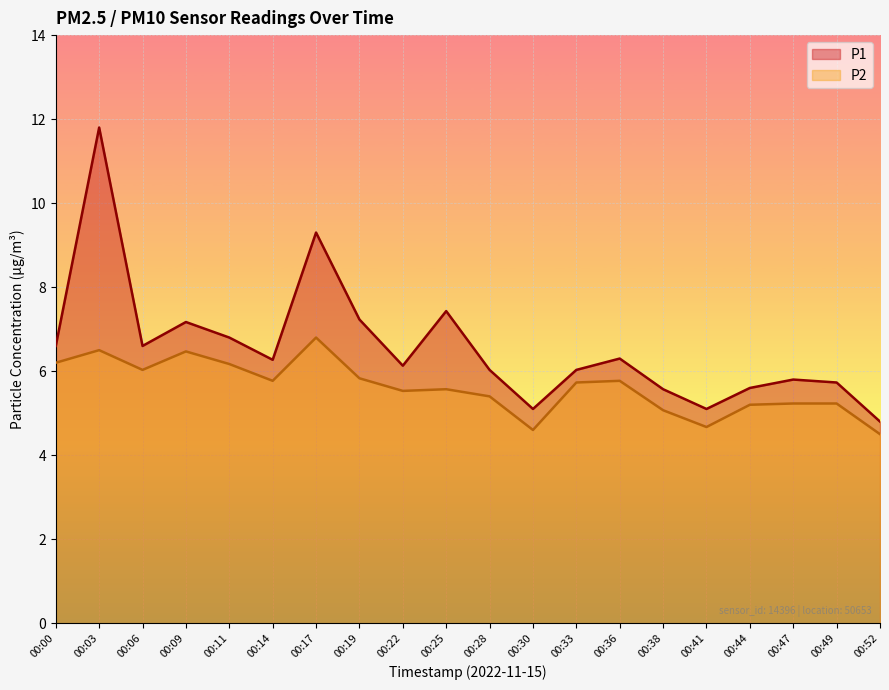

Does the chart display data point markers on the line(s)?

No